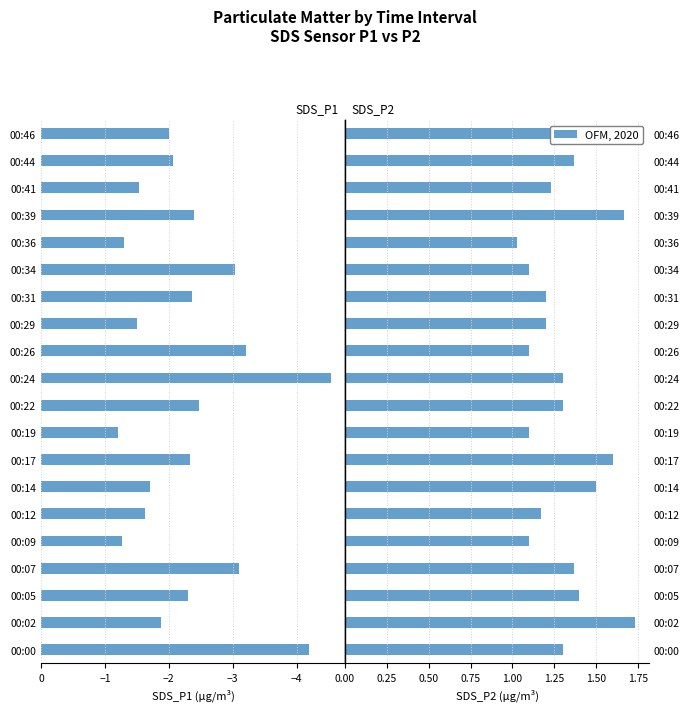

Count the number of data series in this chart.

2